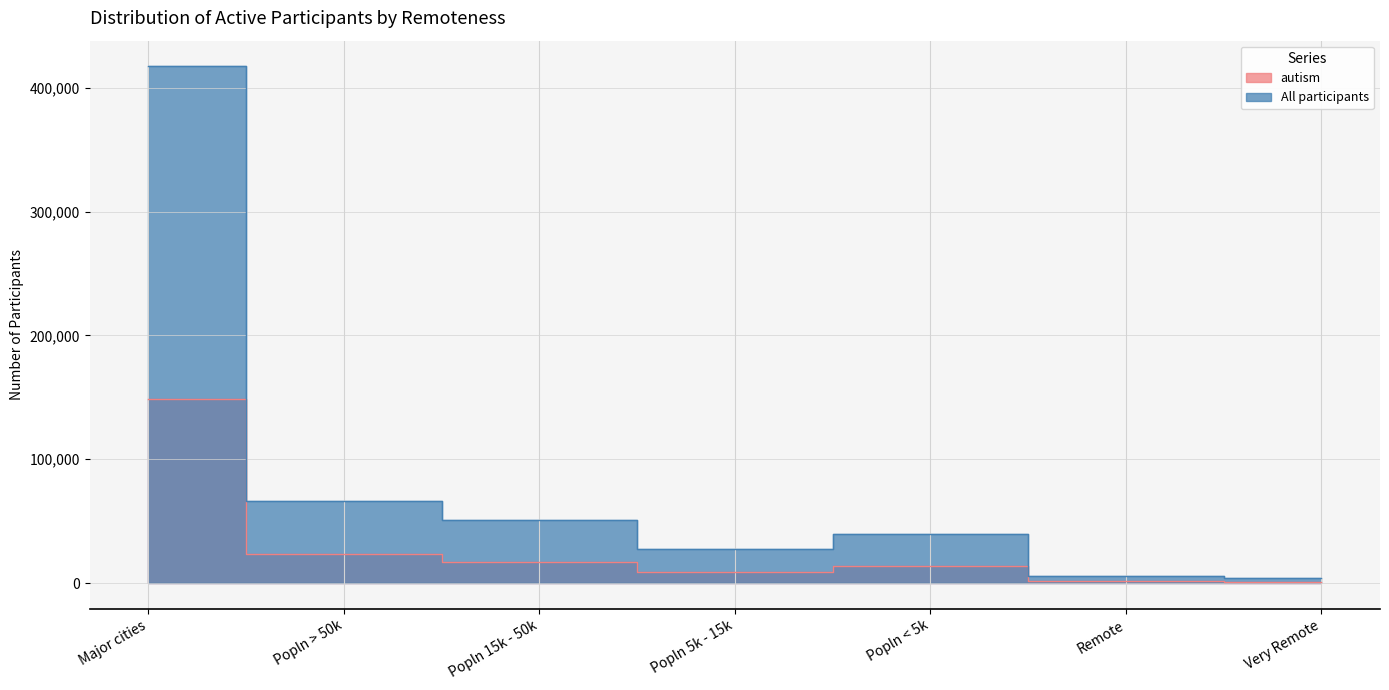

Which has a higher value, Major cities or Popln 5k - 15k?

Major cities